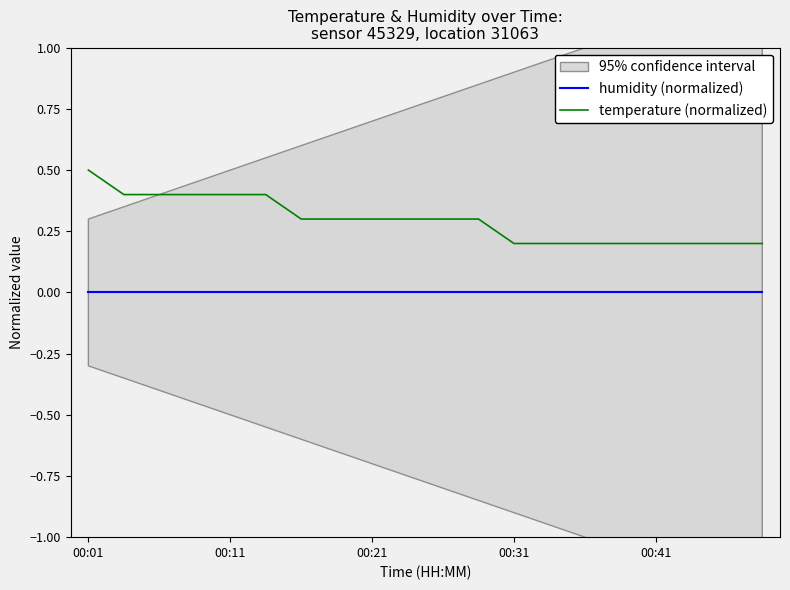

Which series has the largest range (max minus min)?

temperature (normalized)